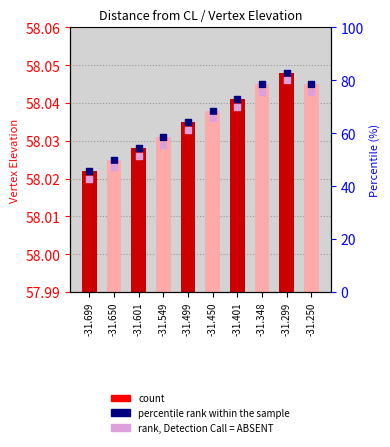

Is the value of count at -31.299 greater than the value of percentile rank within the sample at -31.549?

Yes